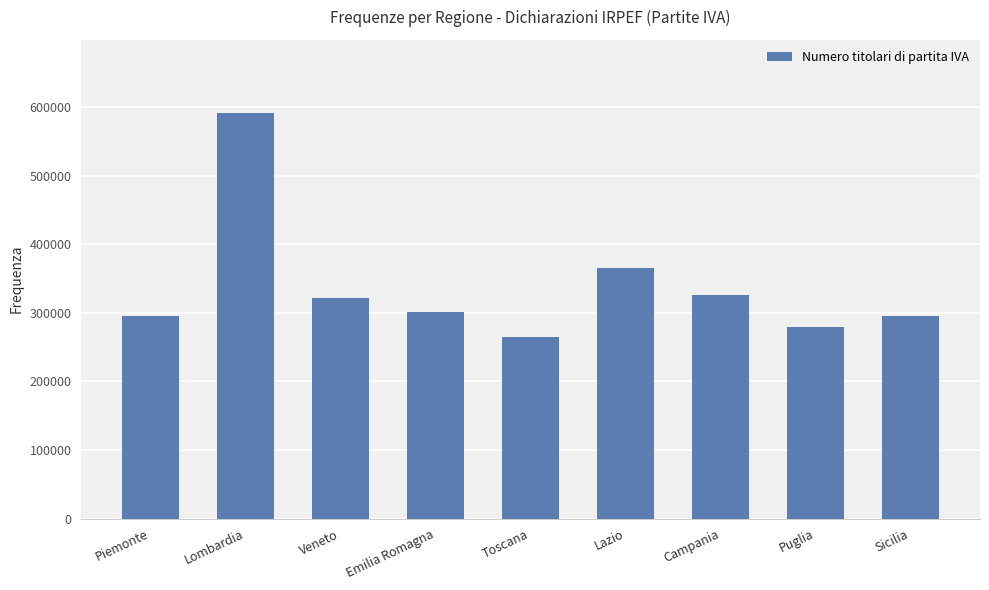

The chart shows a value of 216693 at Veneto. True or false?

False